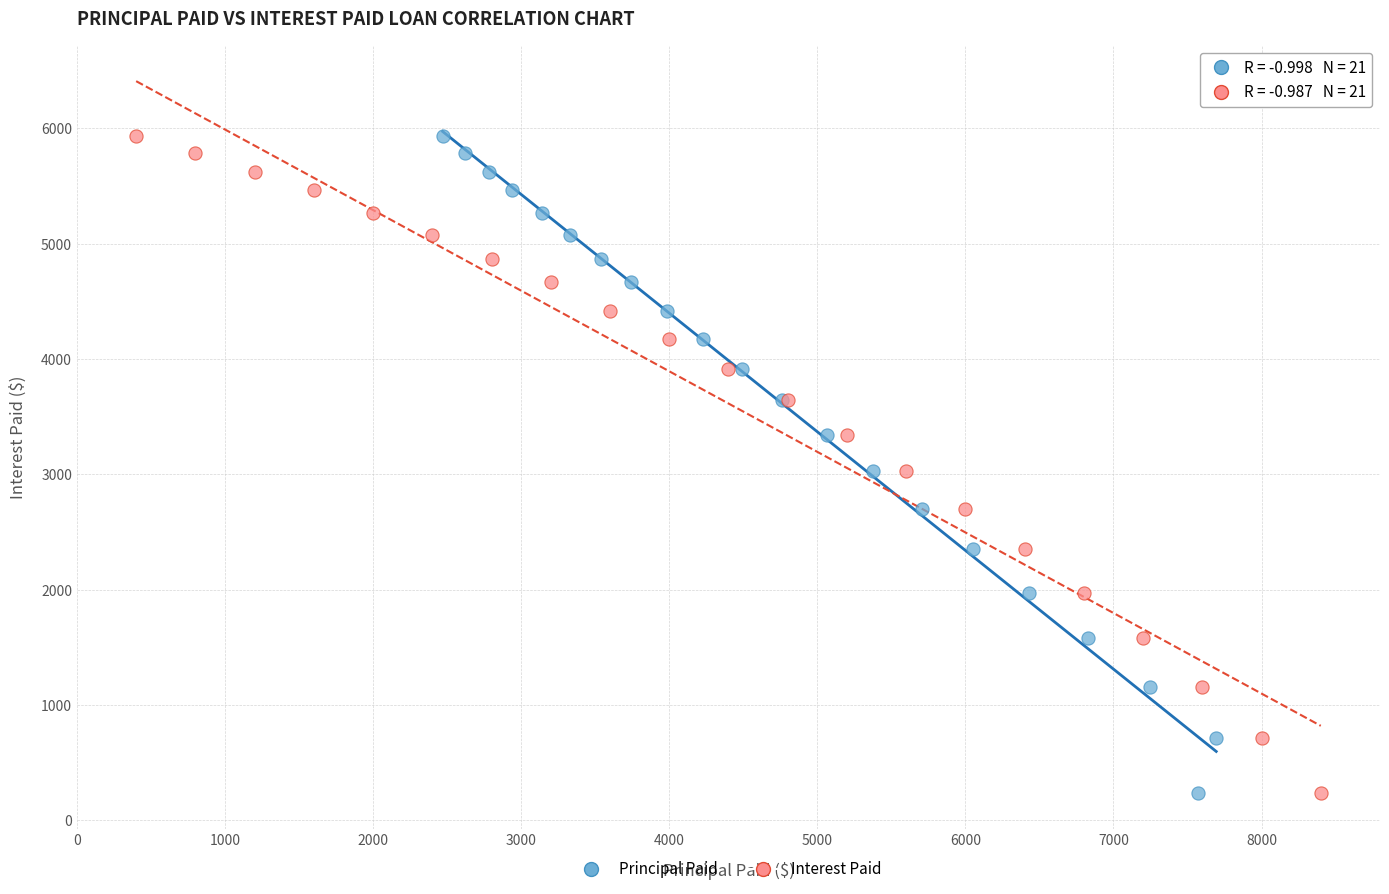

What are all the series names shown in the legend?

Principal Paid, Interest Paid